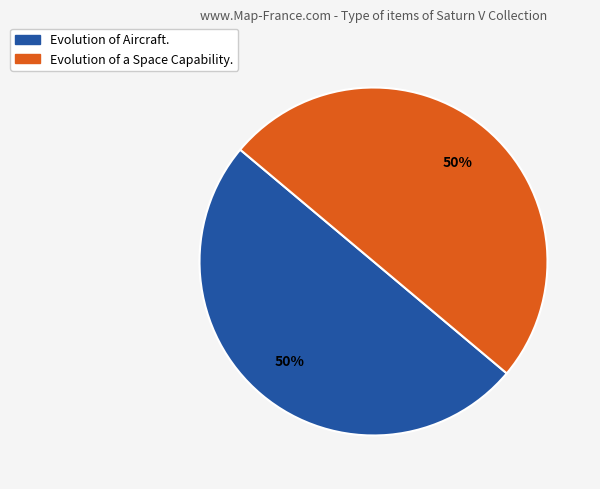

The Evolution of a Space Capability. slice represents 44% of the pie. True or false?

False